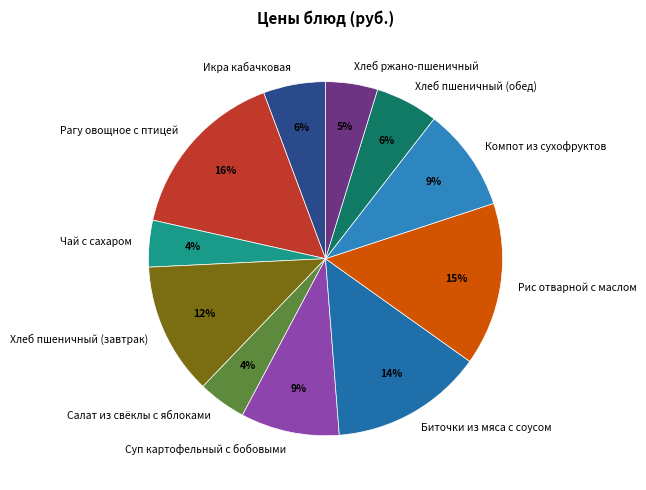

Does Икра кабачковая account for over 50% of the chart?

No